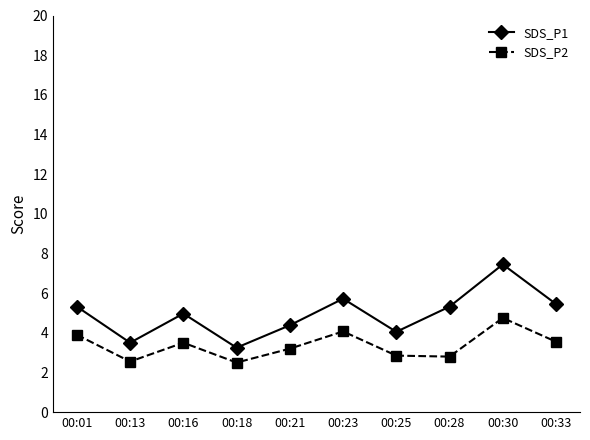

What is the average value of the SDS_P1 series?

4.9